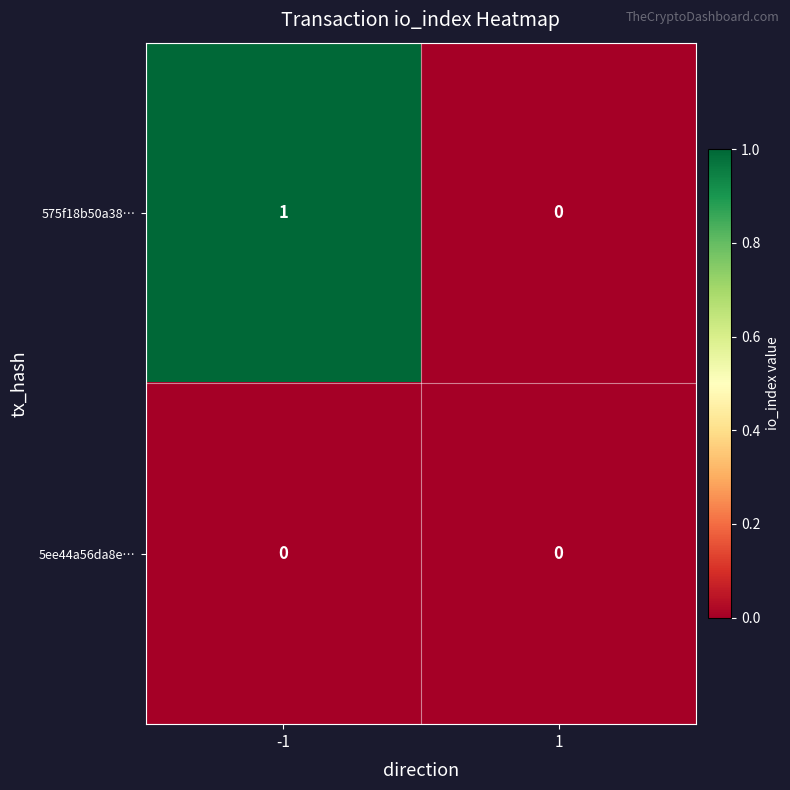

Which series has the largest total across all categories?

575f18b50a38…